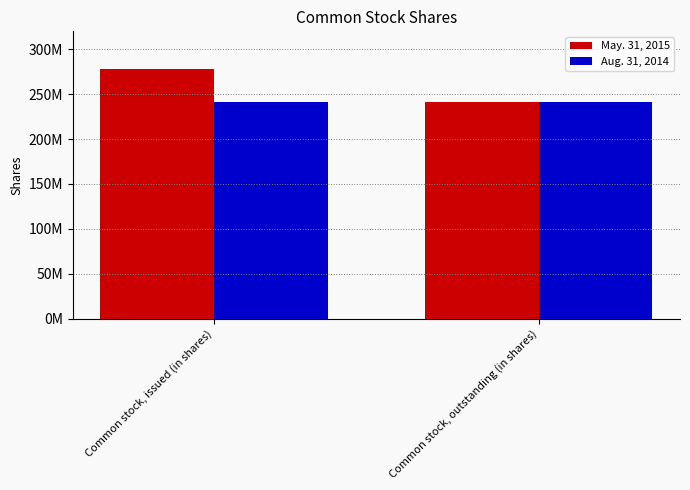

What is the difference between the May. 31, 2015 values at Common stock, outstanding (in shares) and Common stock, issued (in shares)?

36435157